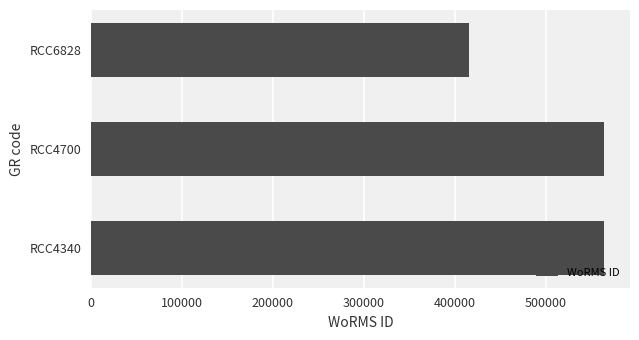

What is the smallest value displayed?

415091